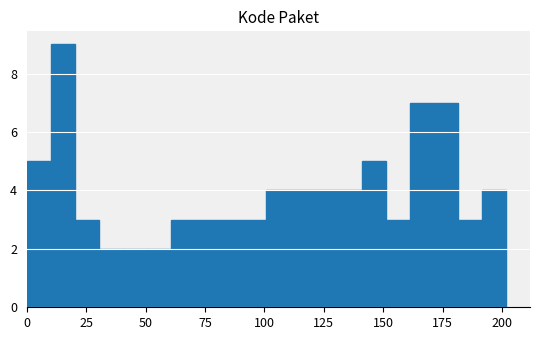

Read against the x-axis, roughly where is the centre of the tallest bar?

15